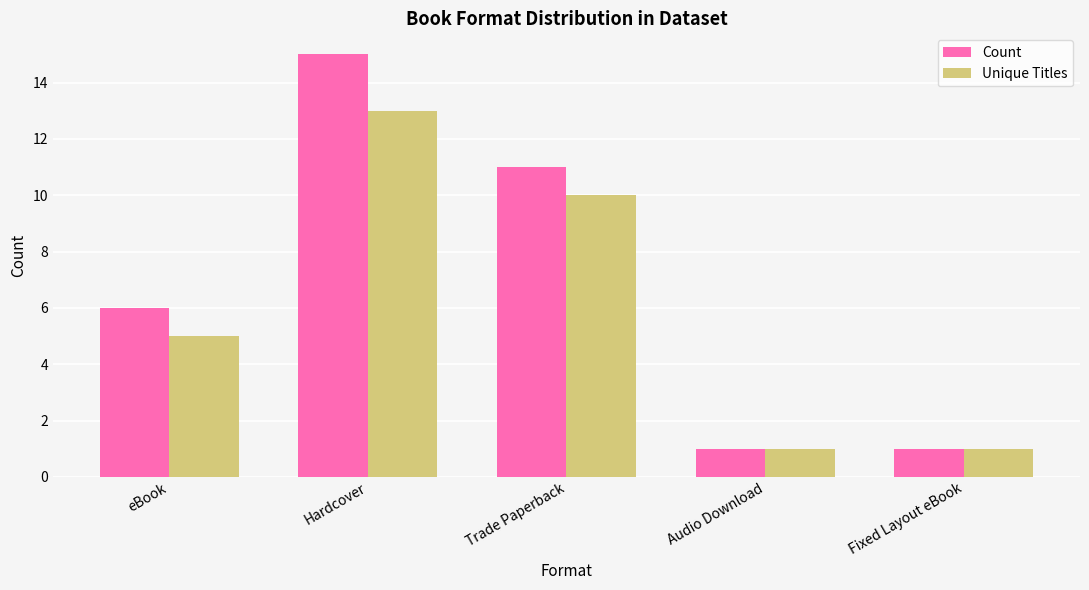

What is the label of the 2nd bar from the left?

Hardcover